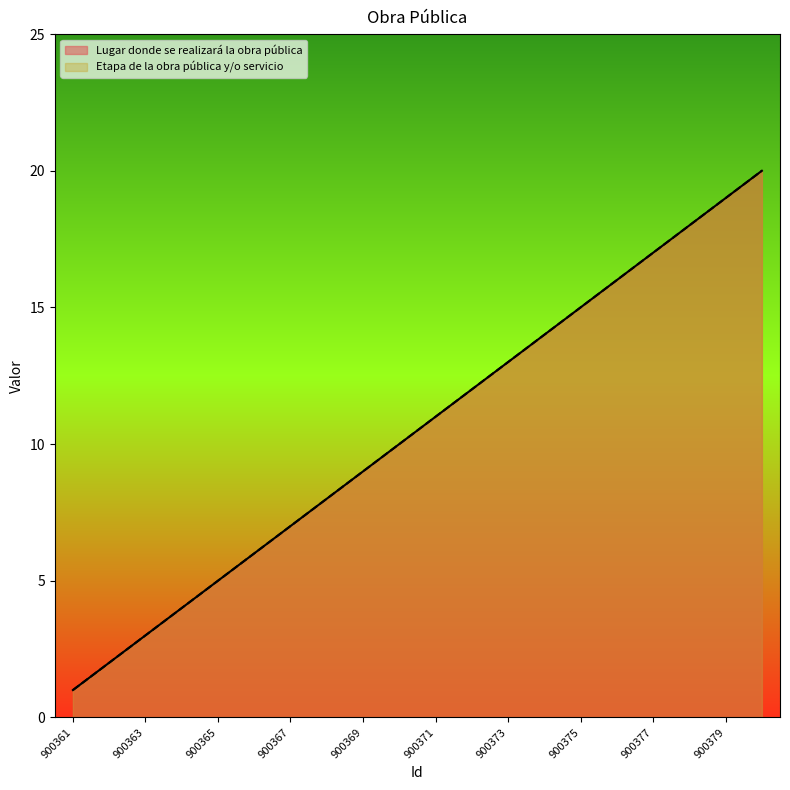

The value of Etapa de la obra pública y/o servicio at 900378 is 9. True or false?

False